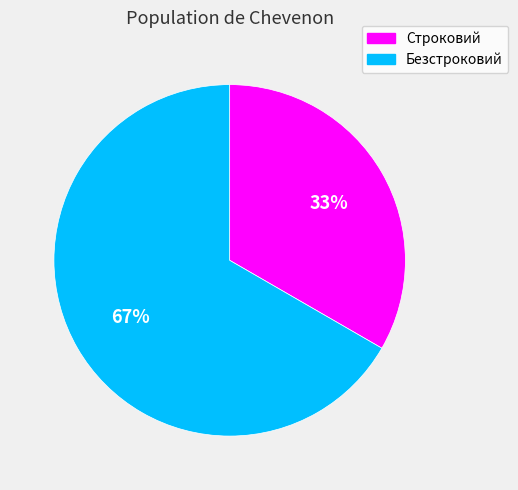

Between Безстроковий and Строковий, which is larger?

Безстроковий